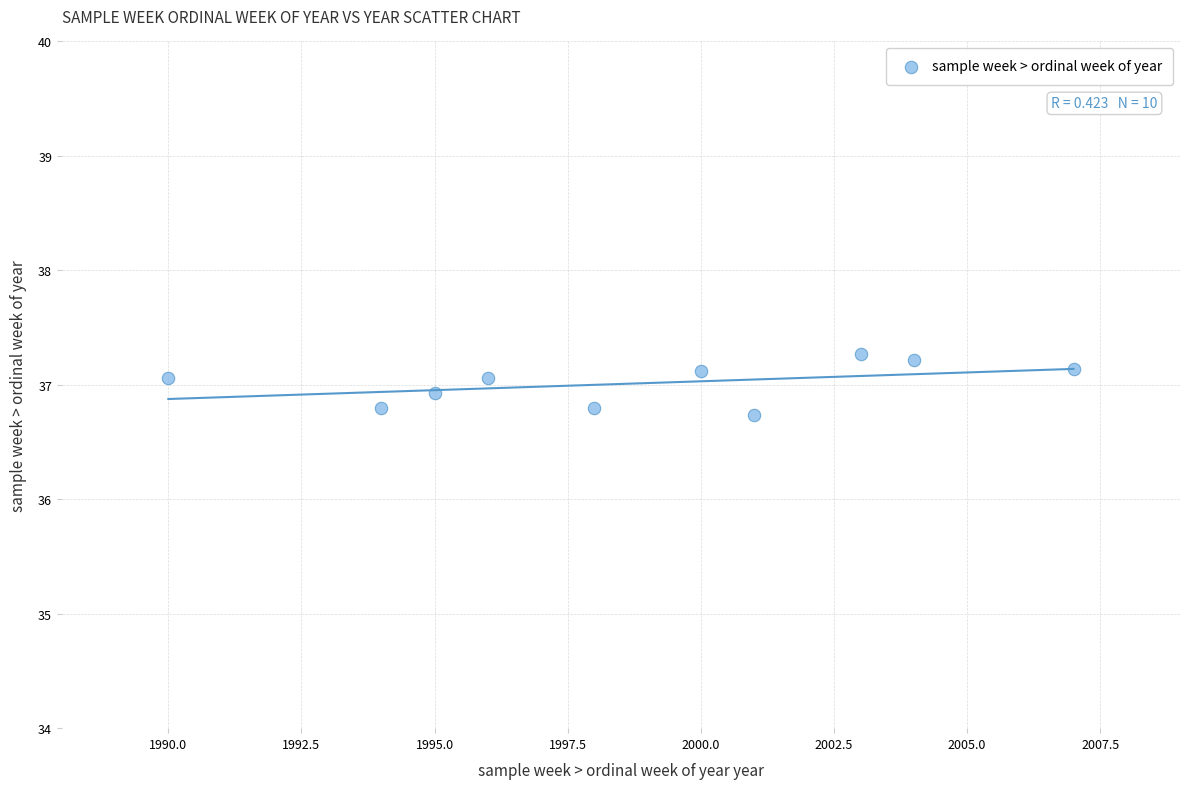

What is the average Y value?

37.0